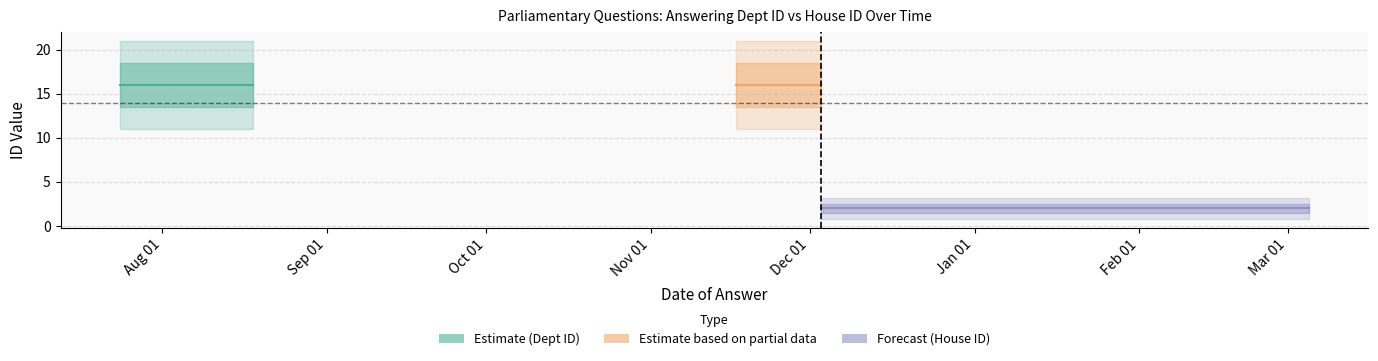

Between 14 and 2, which is larger?

14